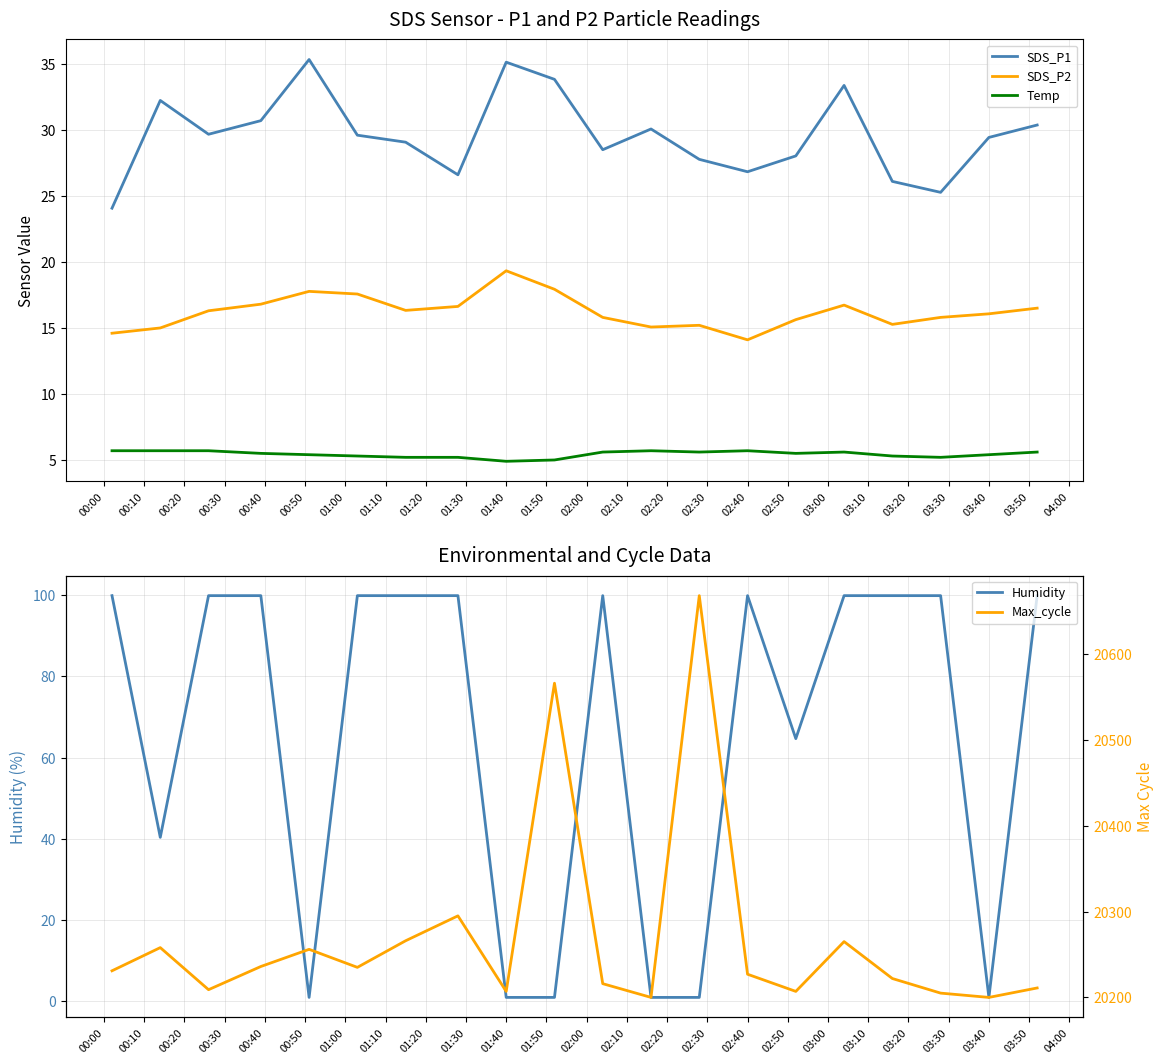

Count the Temp values in the range 5 to 6.

19